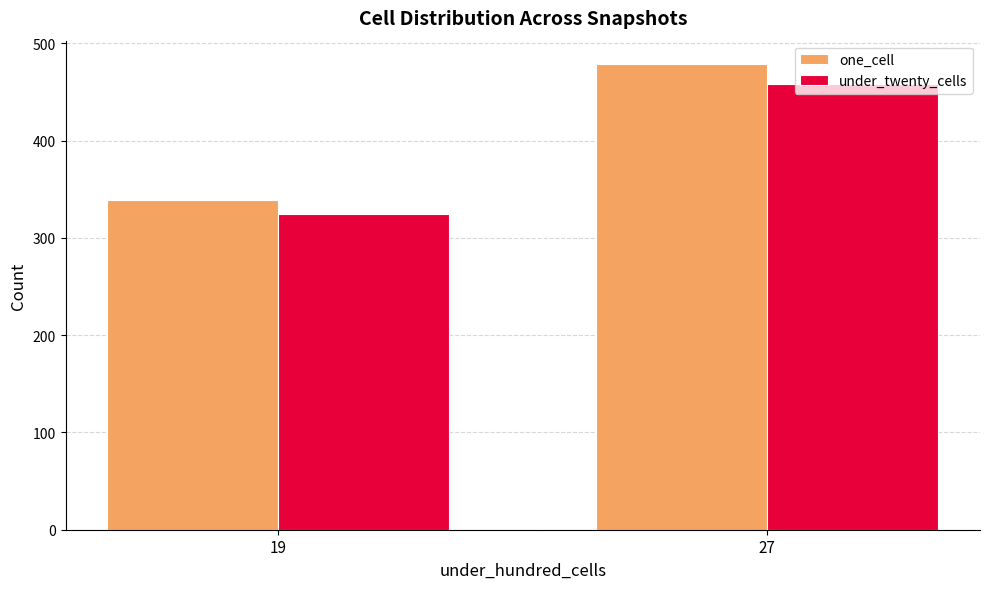

How many values in the one_cell series are below 478?

1